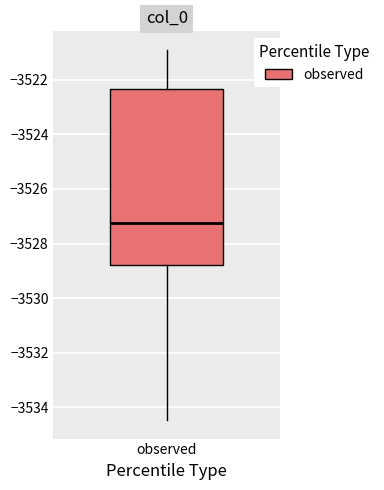

Where is the lower edge of the box for observed on the y-axis? The values are not printed on the chart, so give them approximately, as read against the axis.

-3528.8